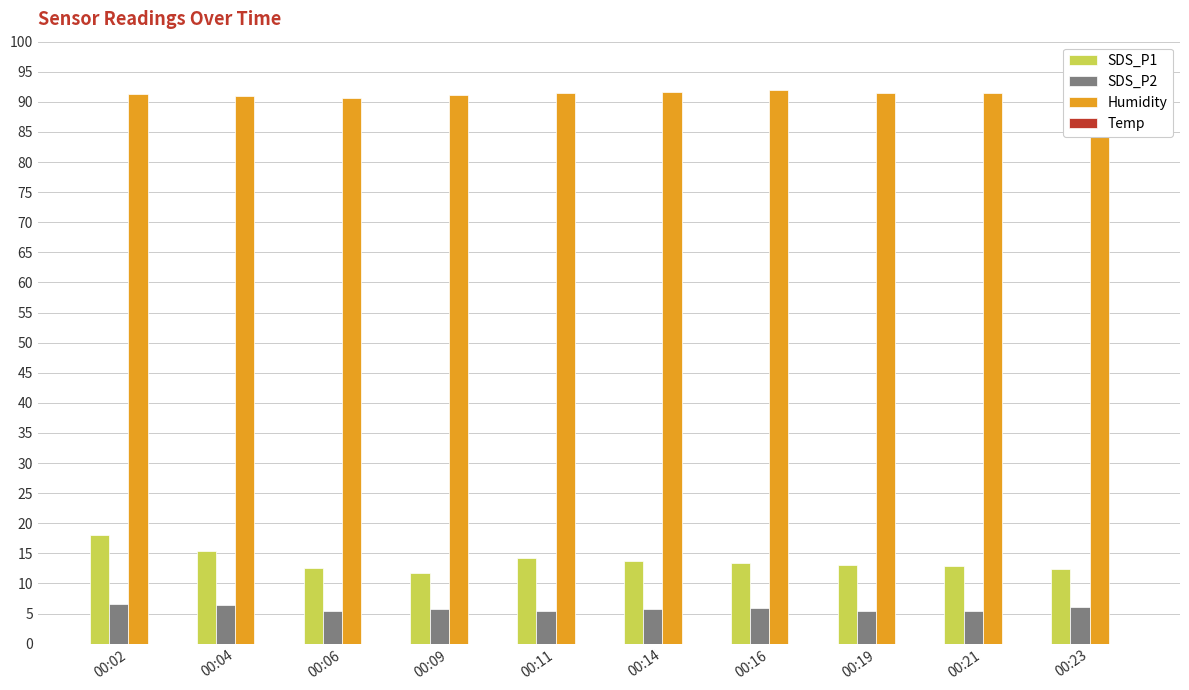

What is the minimum value for SDS_P1?

11.7